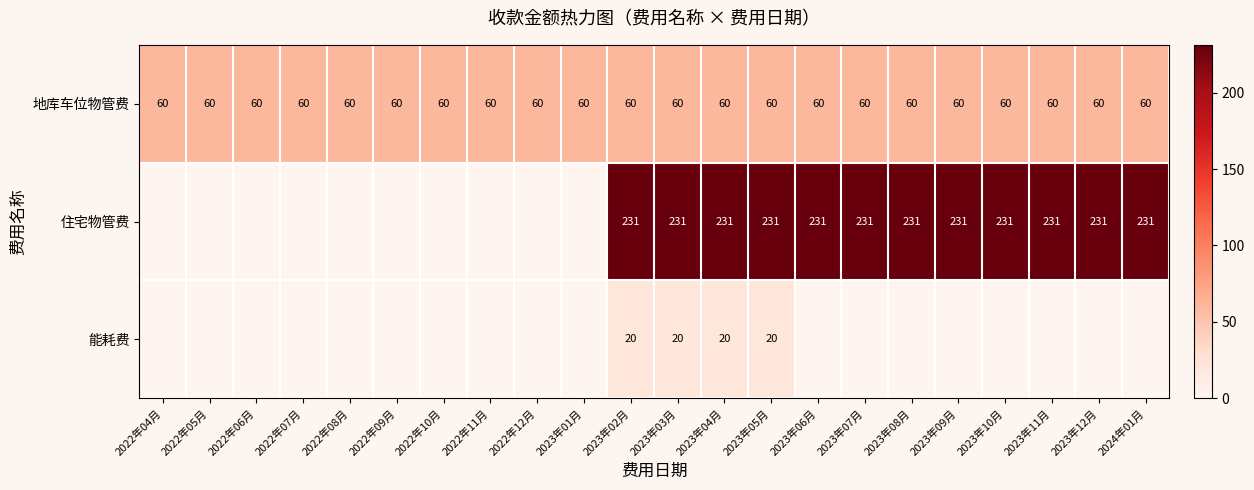

True or false: 地库车位物管费 has a value of 21 at 2023年04月.

False